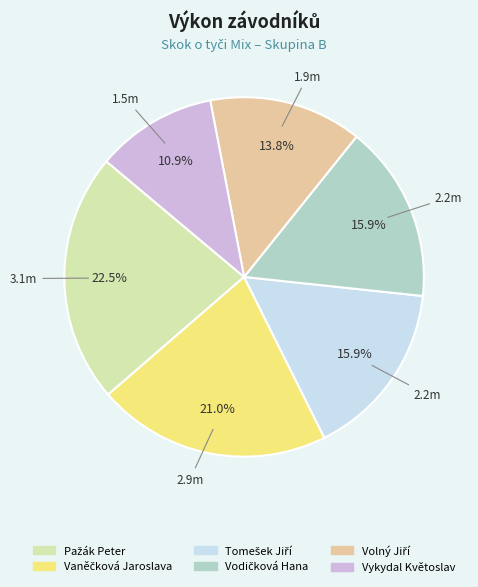

How many segments does this pie chart have?

6